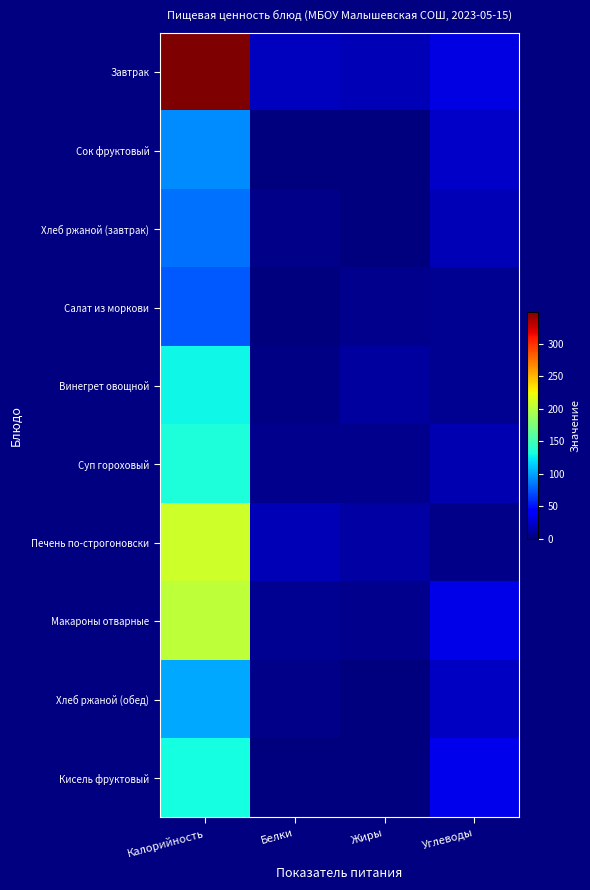

At which category is the sum across all series the highest?

Калорийность